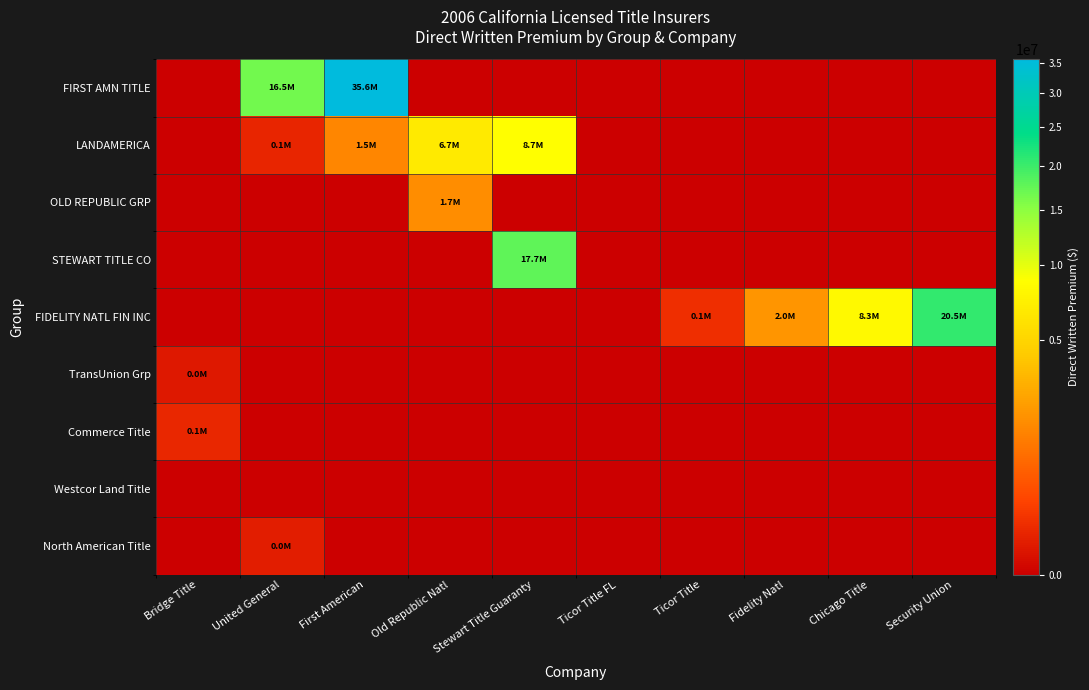

Which series has the widest spread of values?

FIRST AMN TITLE